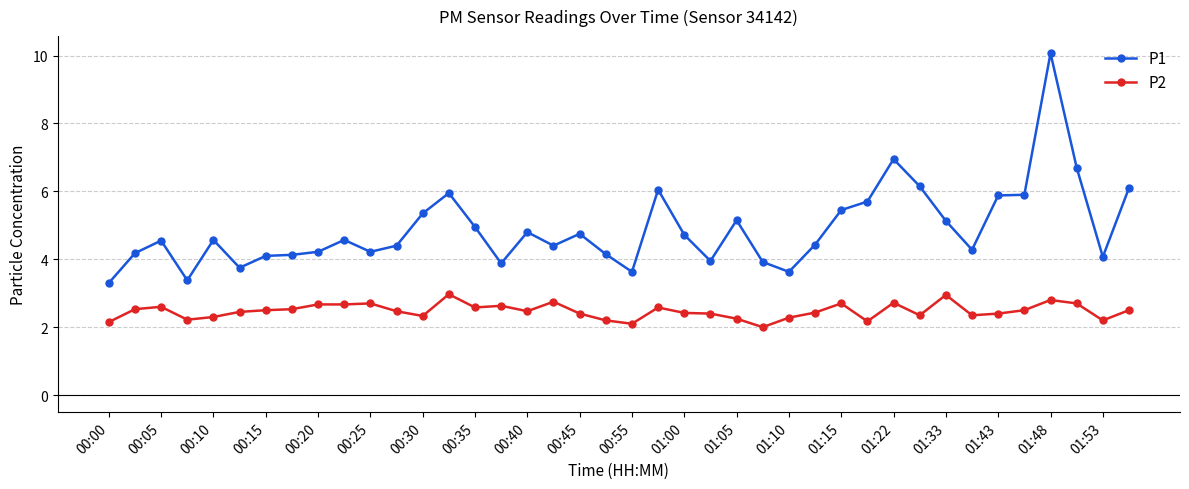

True or false: P1 and P2 cross at least once.

False